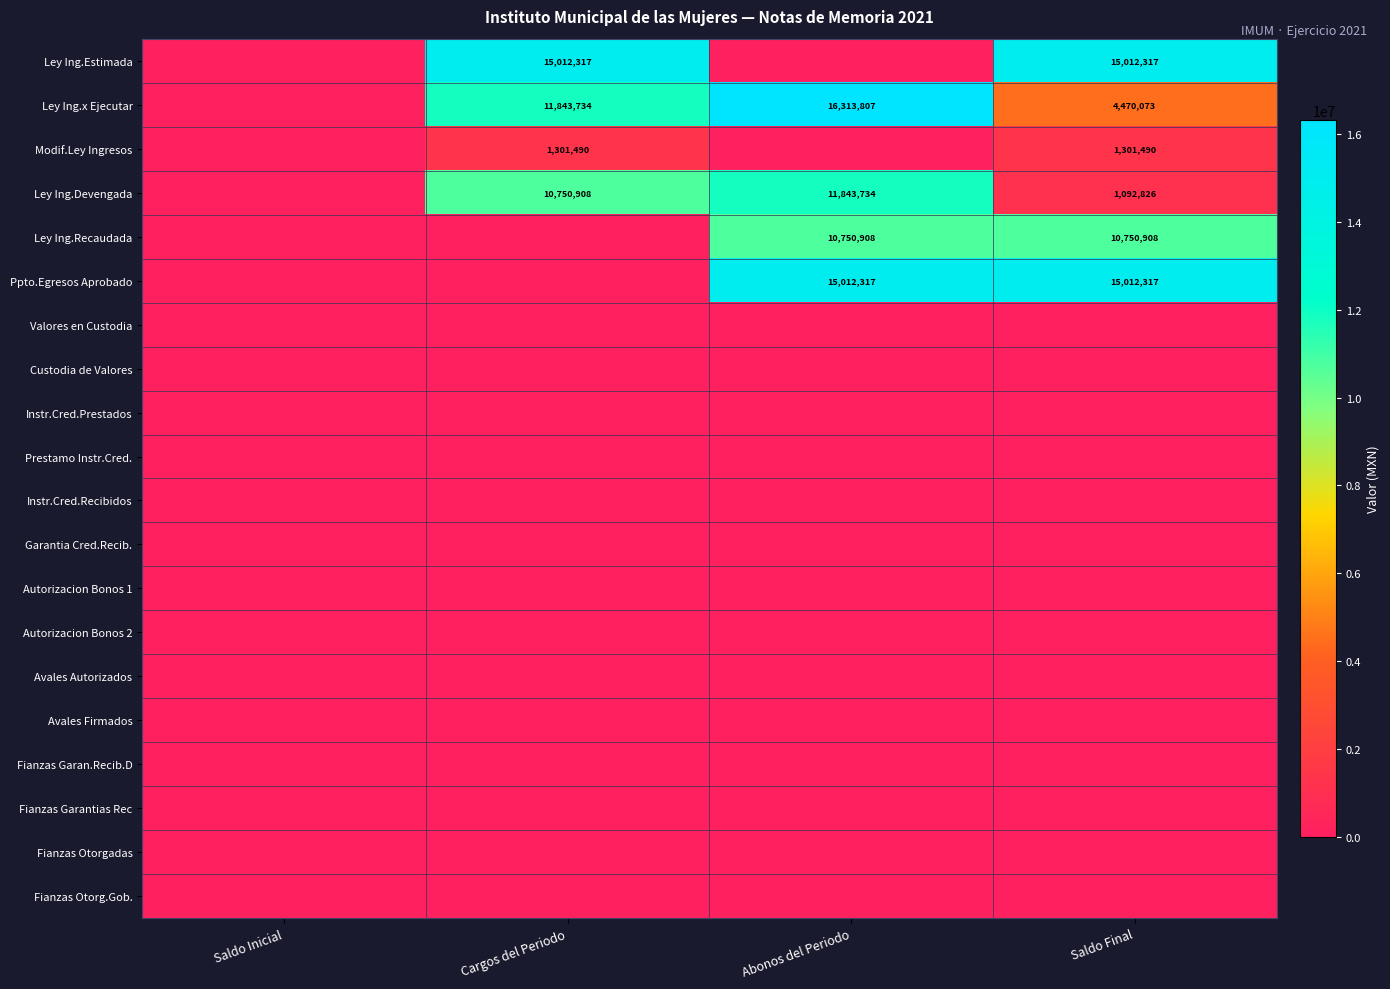

What is the total value across all series at Cargos del Periodo?

38908448.0